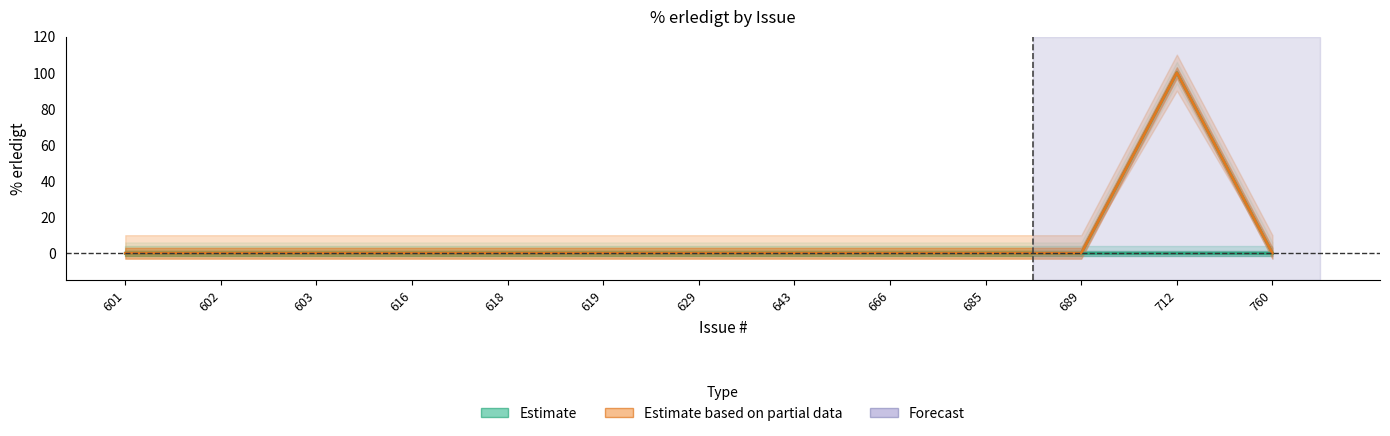

Between 760 and 616, which is larger?

760